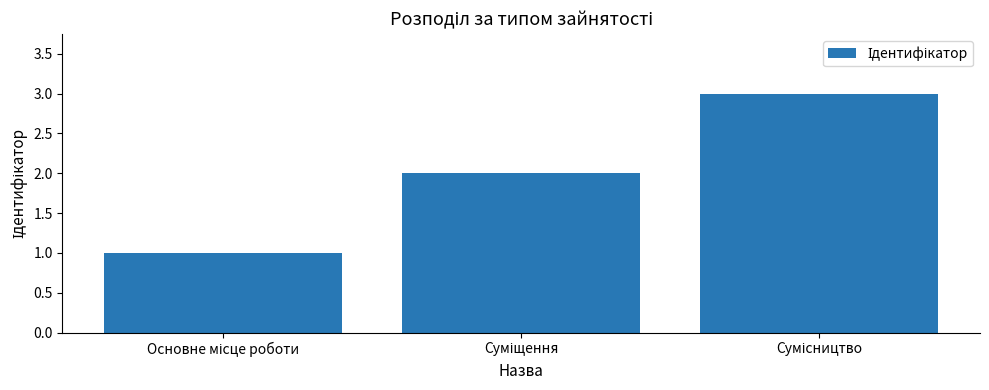

What is the maximum value shown in the chart?

3